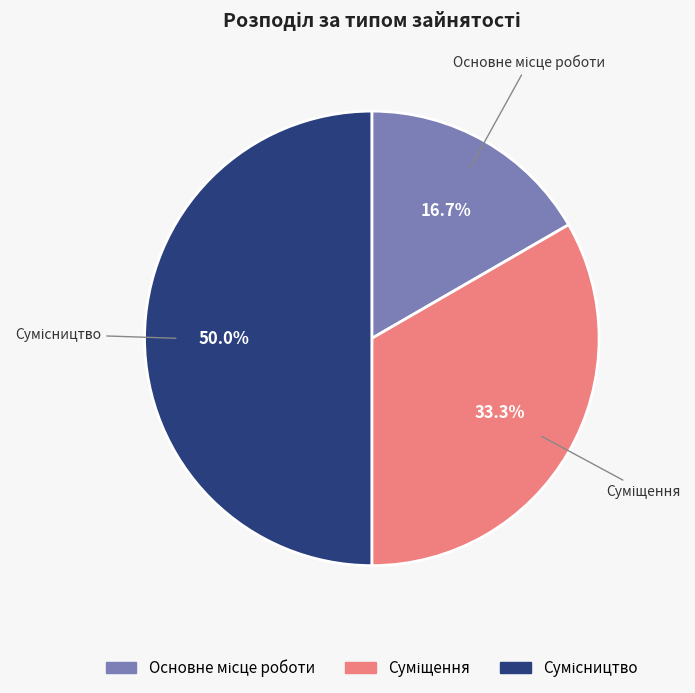

What is the smallest slice in the pie chart?

Основне місце роботи